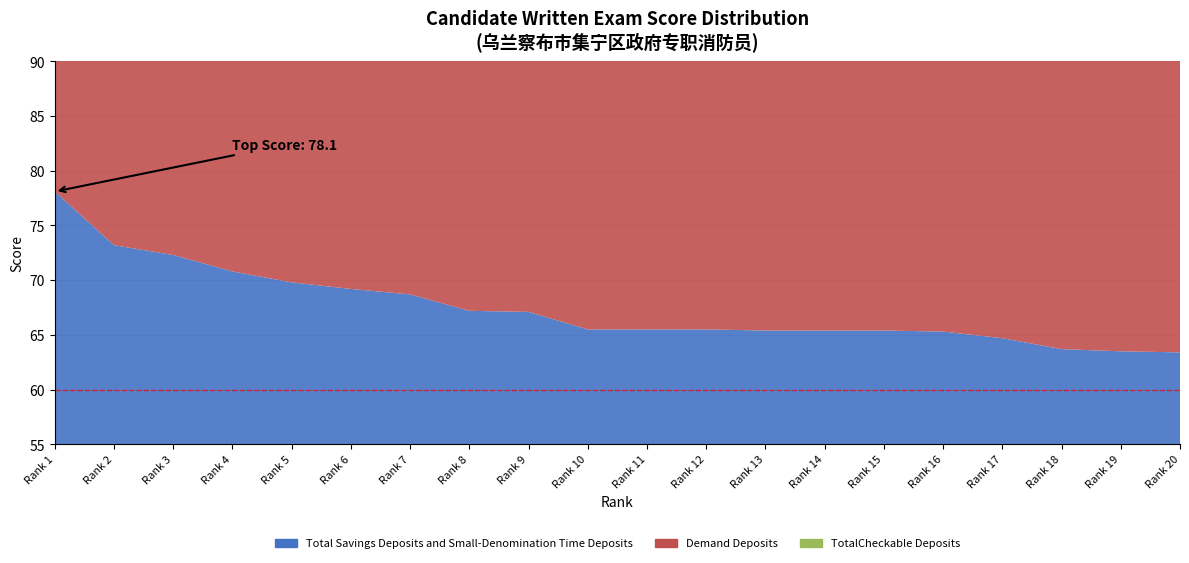

Reading left to right, list all the values displayed in this chart.

Total Savings Deposits and Small-Denomination Time Deposits: 78.1	73.2	72.3	70.8	69.8	69.2	68.7	67.2	67.1	65.5	65.5	65.5	65.4	65.4	65.4	65.3	64.7	63.7	63.5	63.4
Demand Deposits: 63.3	62.5	62.4	62.3	62.2	62.0	61.5	61.0	61.0	60.9	60.5	60.4	60.1	60.0	59.5	59.3	59.0	58.5	58.0	57.5
TotalCheckable Deposits: 5.0	4.8	4.7	4.5	4.4	4.3	4.2	4.1	4.0	3.9	3.8	3.7	3.6	3.5	3.4	3.3	3.2	3.1	3.0	2.9